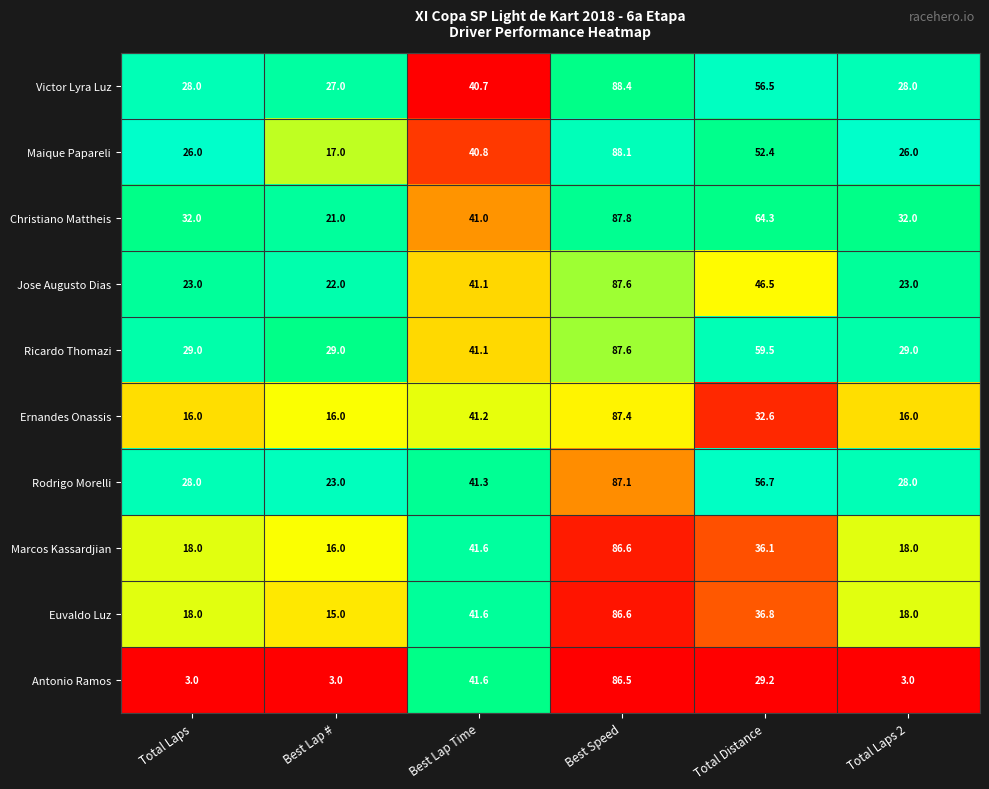

At which category is the sum across all series the highest?

Best Speed